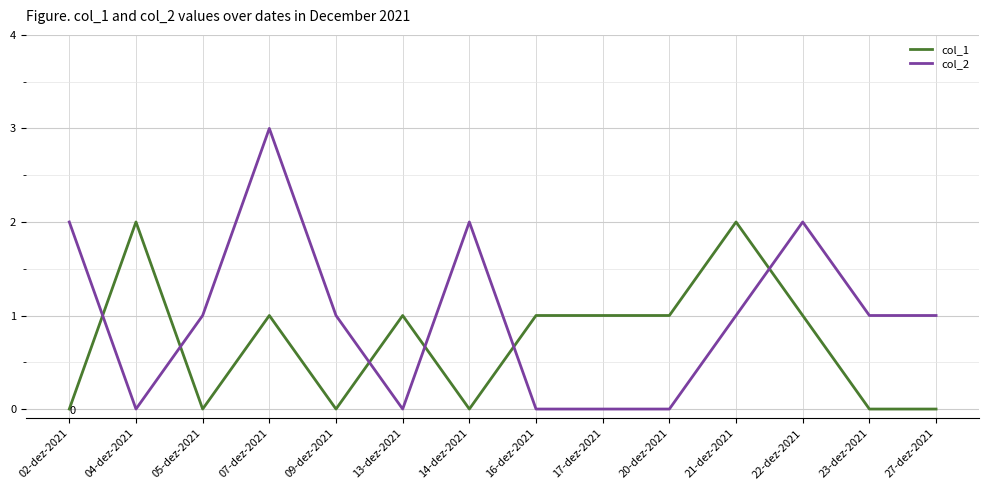

At which label does col_2 reach its peak?

07-dez-2021